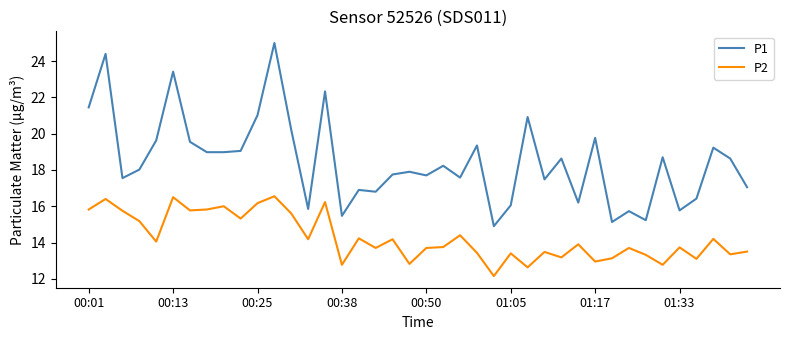

Which series has the largest range (max minus min)?

P1